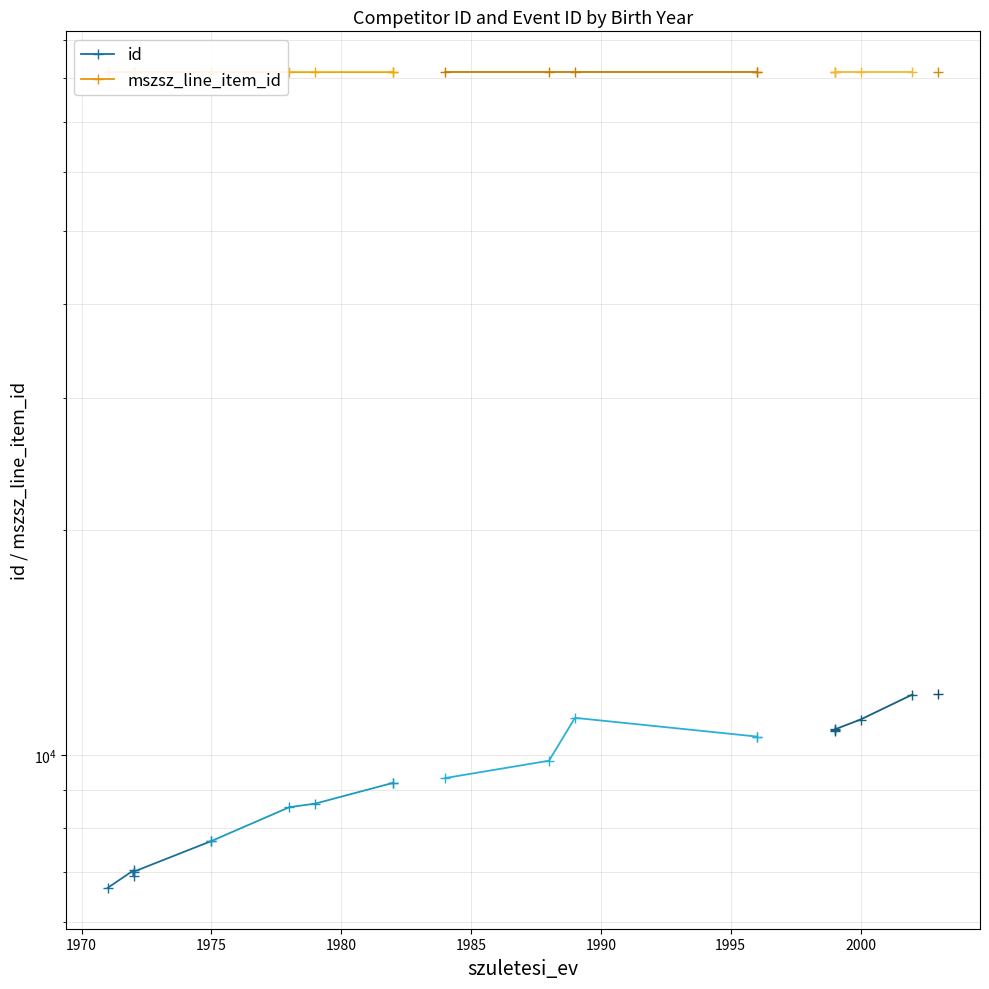

True or false: id and mszsz_line_item_id intersect in this chart.

False